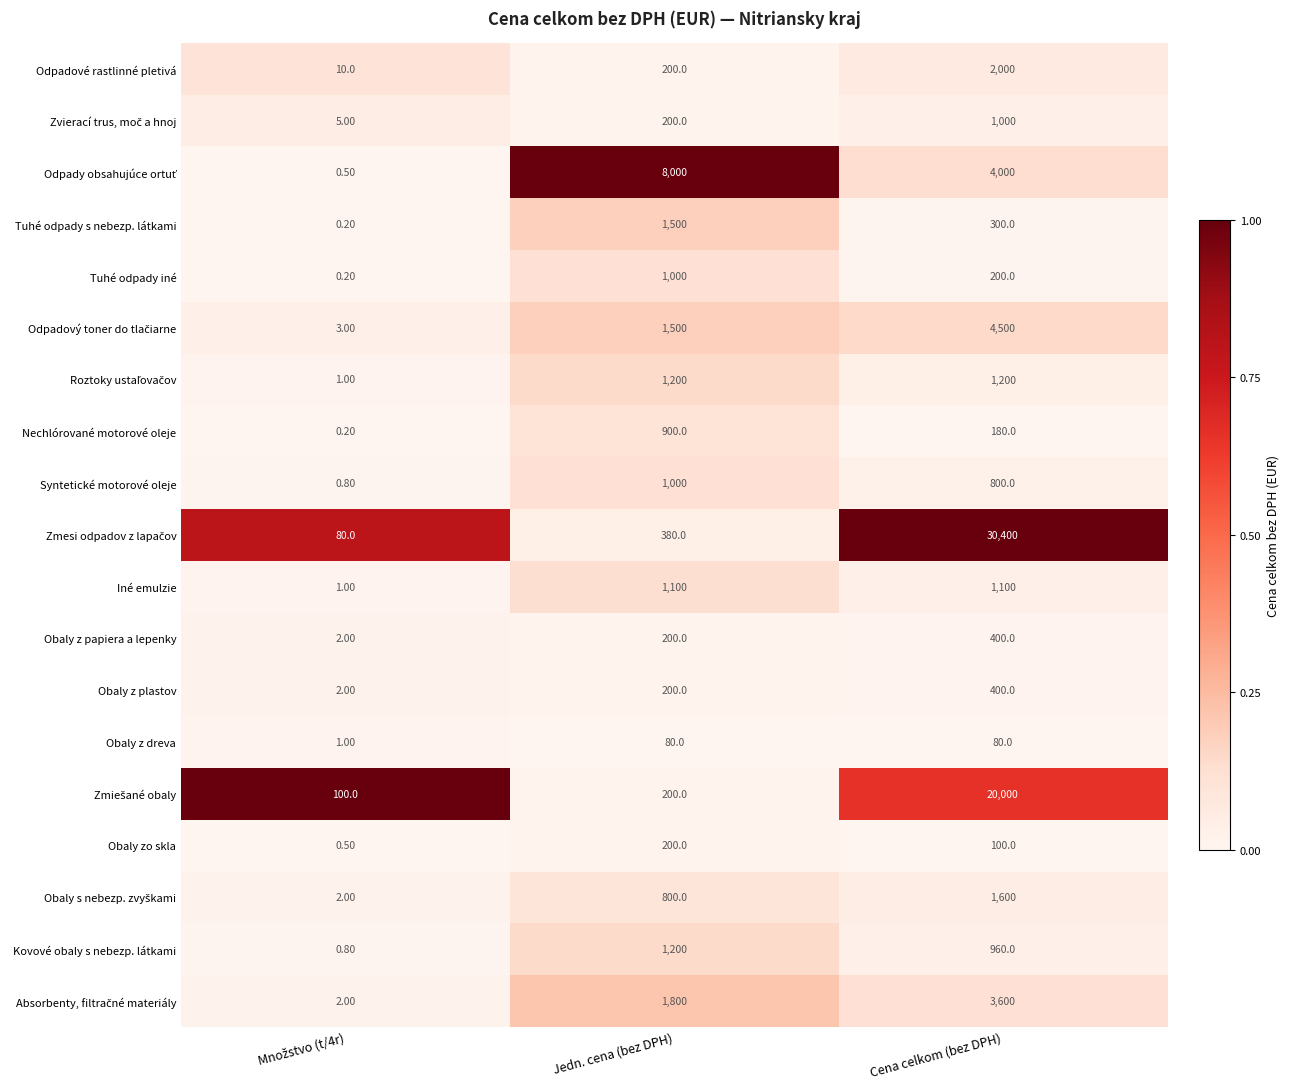

Which category has the highest value across all series?

Cena celkom (bez DPH)